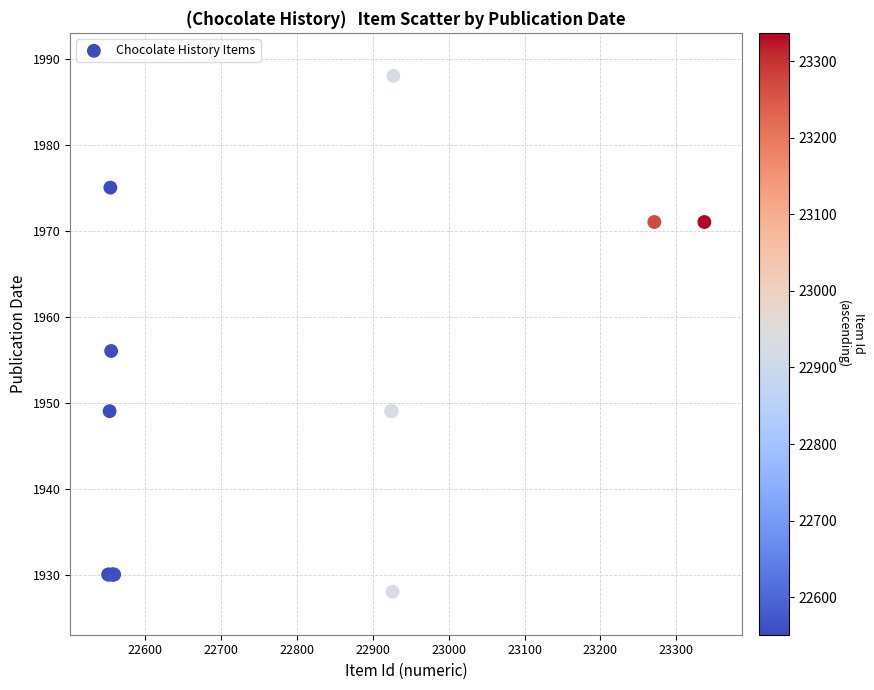

What Y value in the scatter plot is closest to 1958?

1956